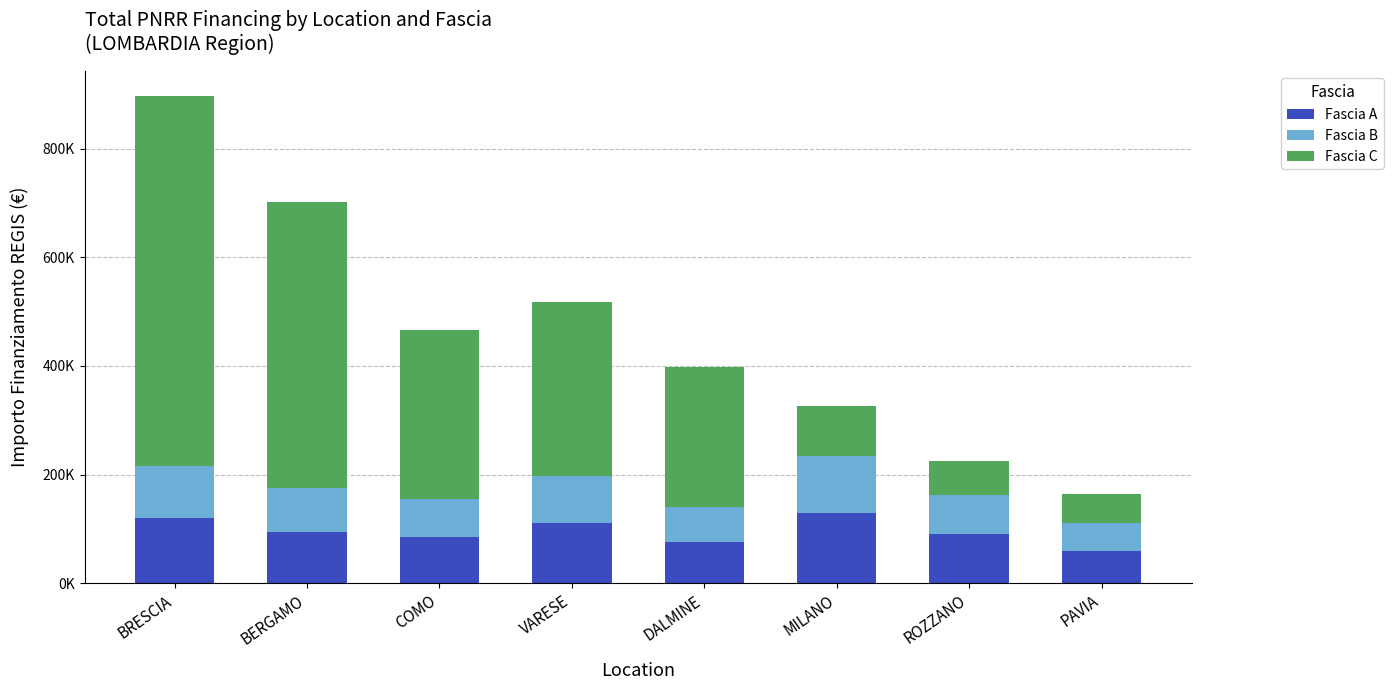

Between VARESE and DALMINE, which is larger?

VARESE